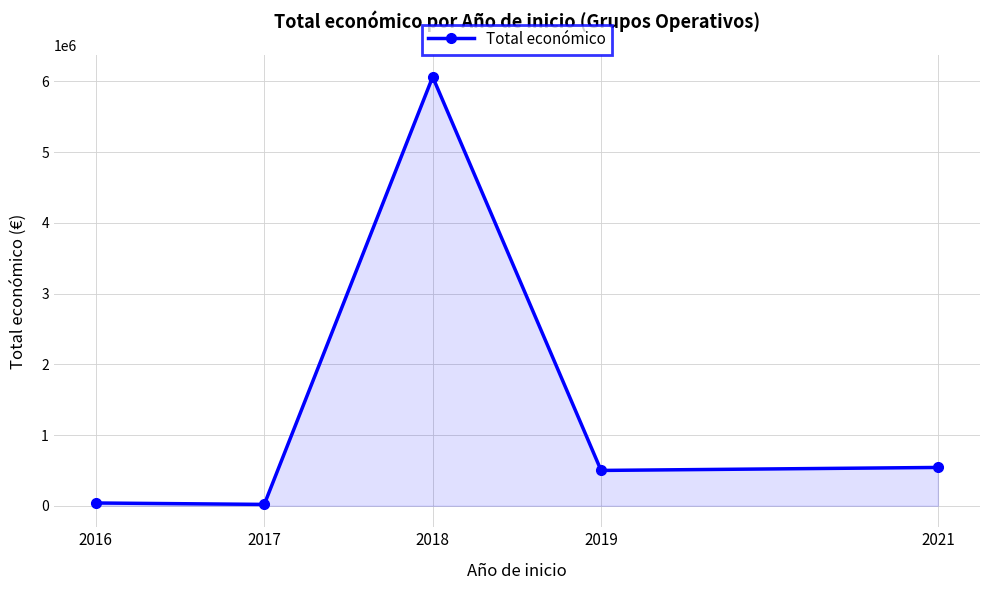

Which label corresponds to the largest value in the chart?

2018